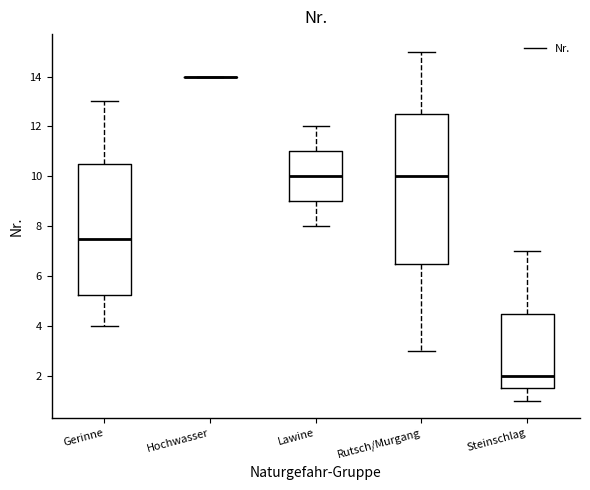

Comparing the boxes themselves (not the whiskers), which one is the tallest?

Rutsch/Murgang